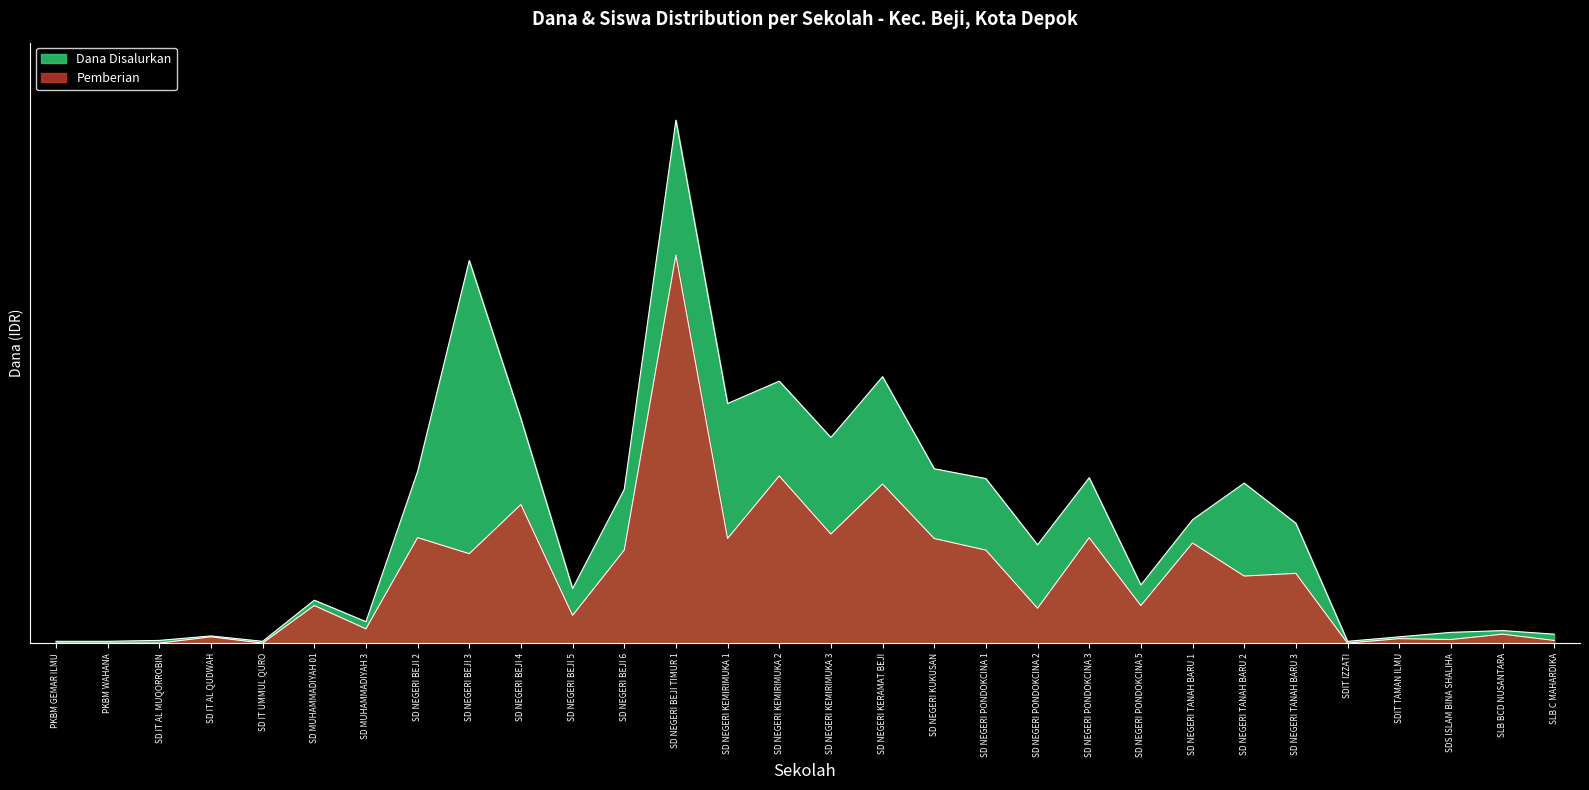

Which category has the lowest value across all series?

PKBM GEMAR ILMU